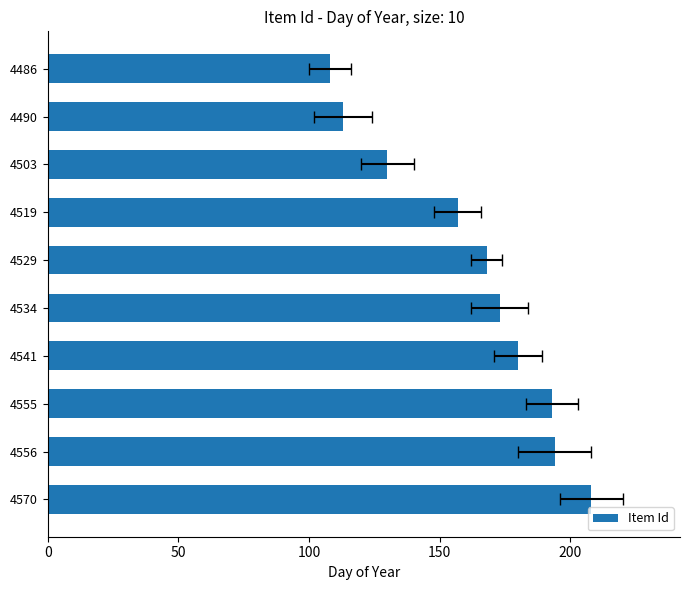

Is it true that the value at 4534 is 45?

False